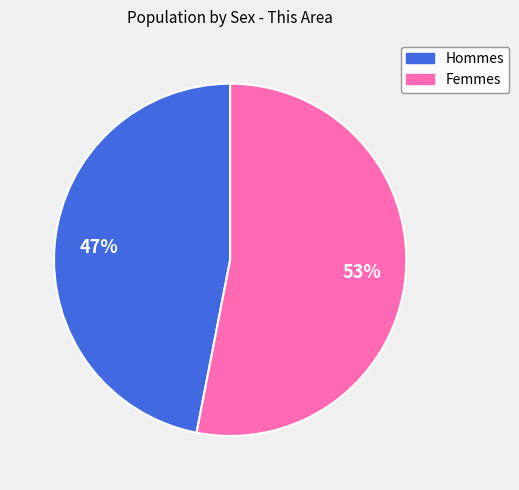

Count the number of slices in the pie.

2